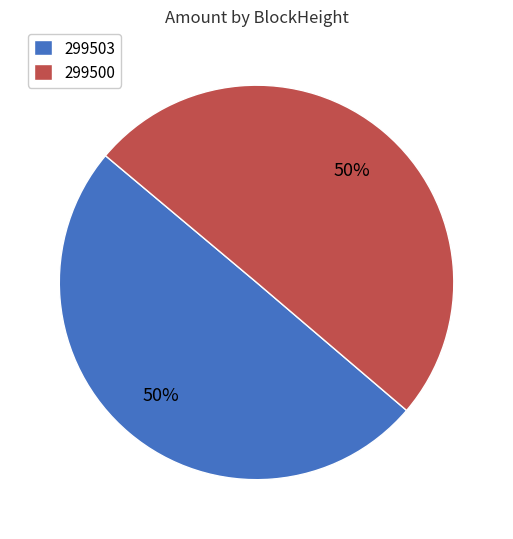

To the nearest percent, what is the combined percentage of 299500 and 299503?

100%